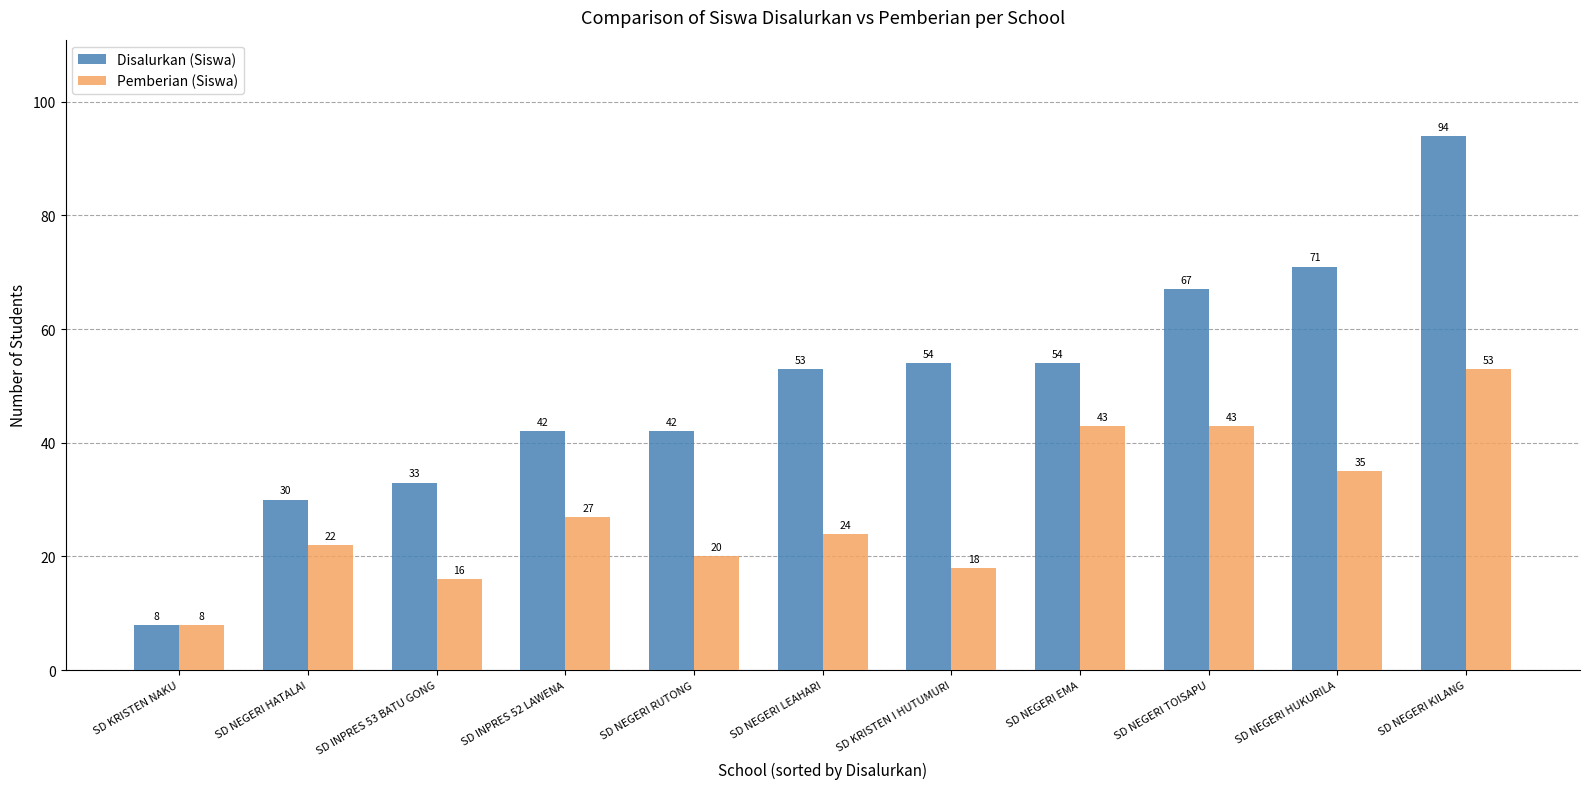

What is the label of the 3rd bar from the right?

SD NEGERI TOISAPU